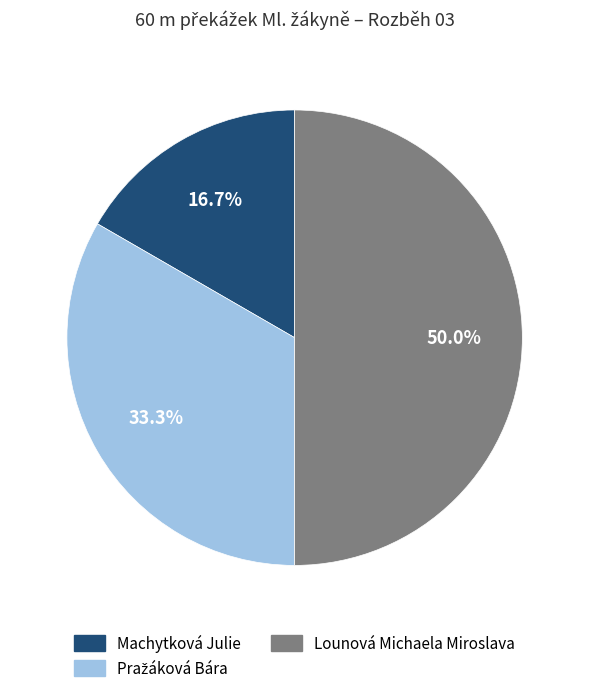

To the nearest percent, what is the average slice percentage?

33%